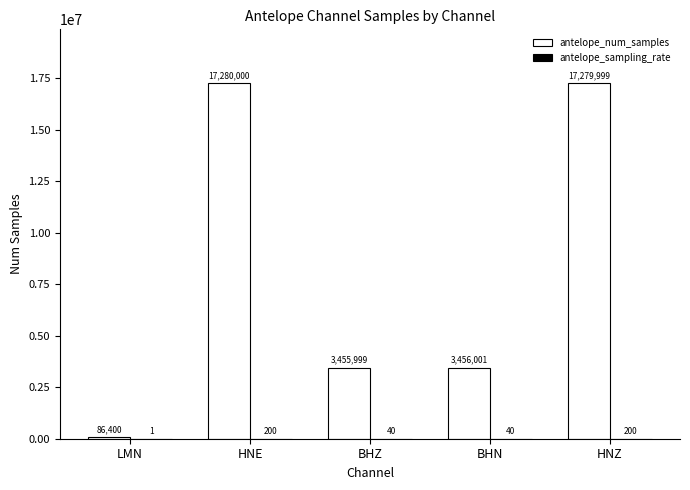

What is the total value across all series at LMN?

86401